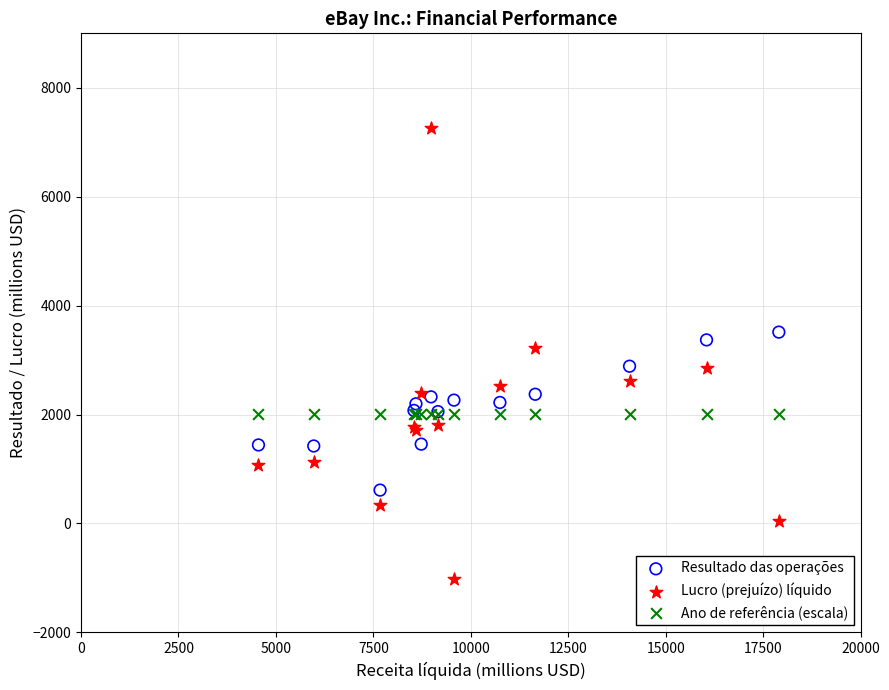

What is the X range (max minus min) for the scatter plot?

13350